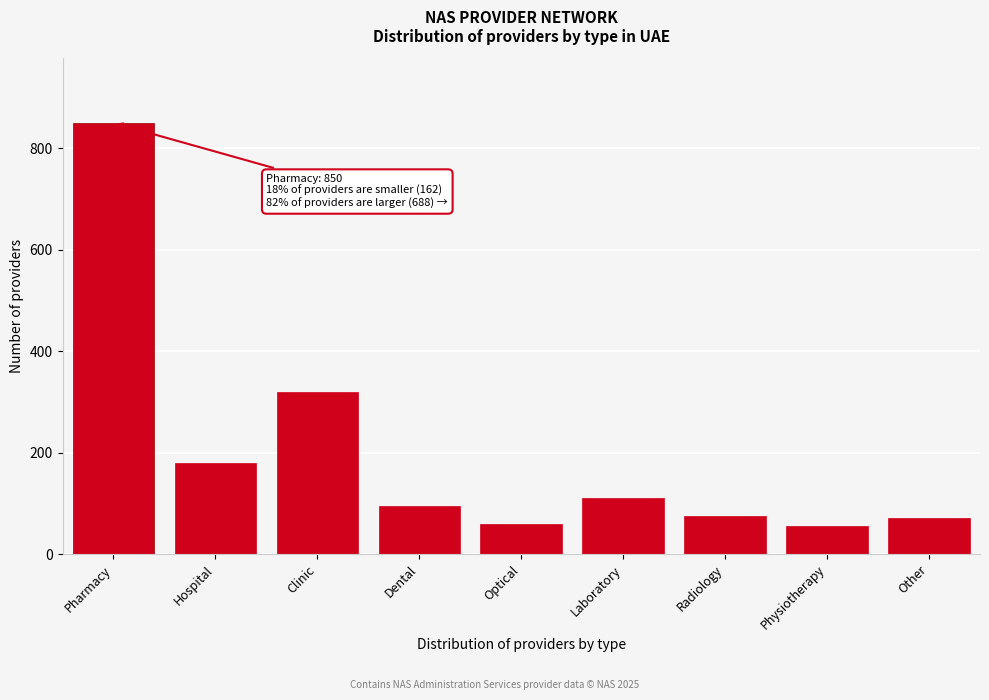

Between Optical and Dental, which is larger?

Dental